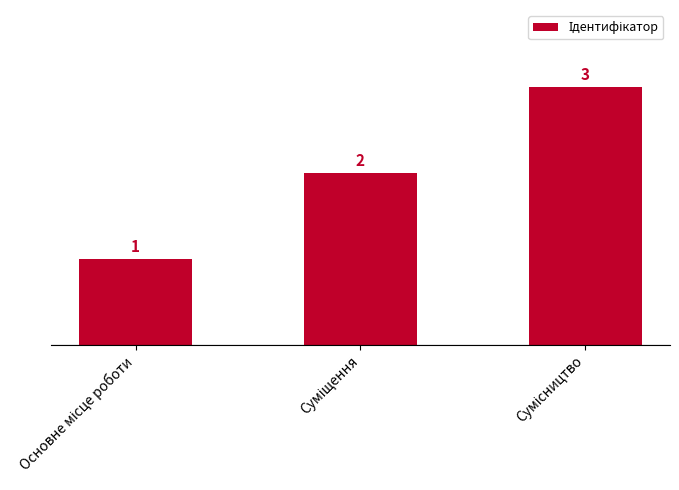

Count the values in the range 1 to 3.

3